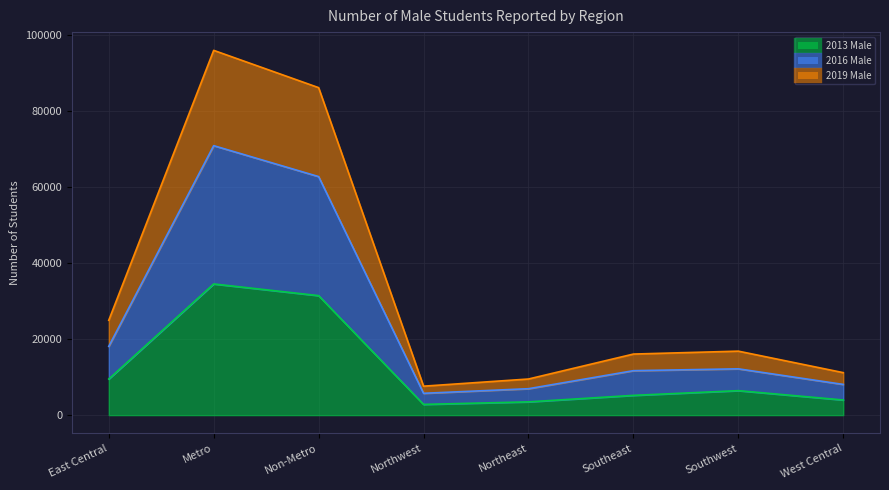

Which series has the largest total across all categories?

2019 Male